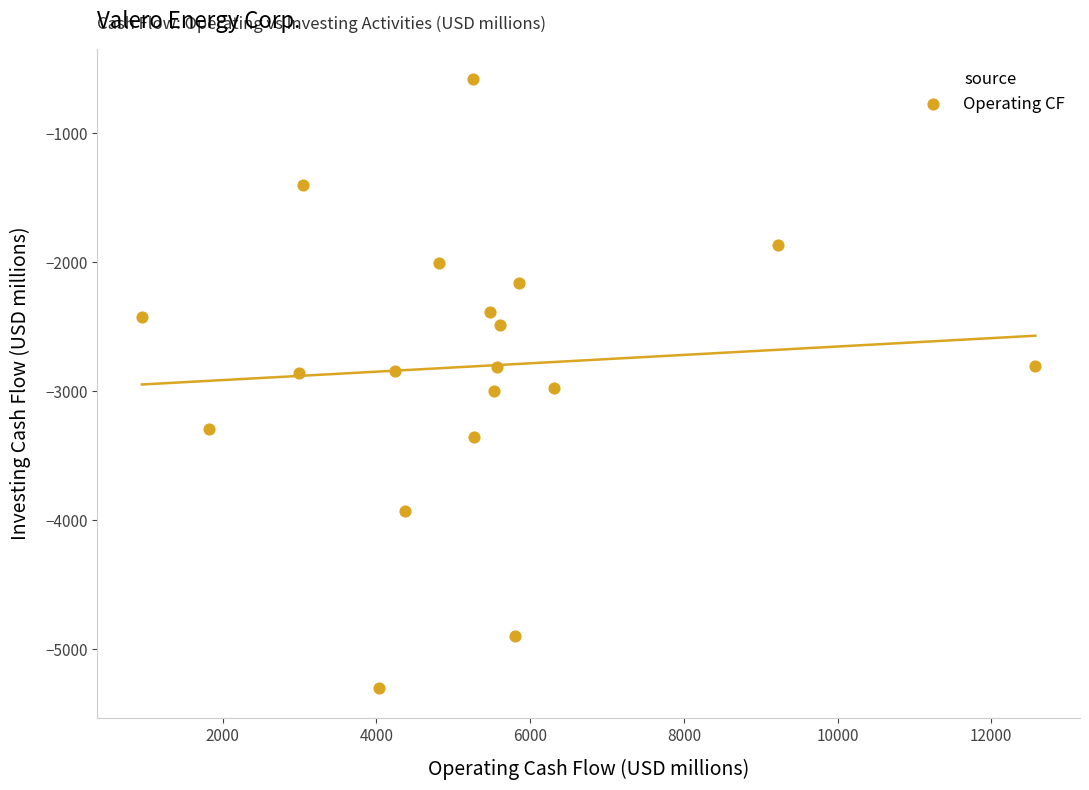

What is the range of Y values (max minus min)?

4716